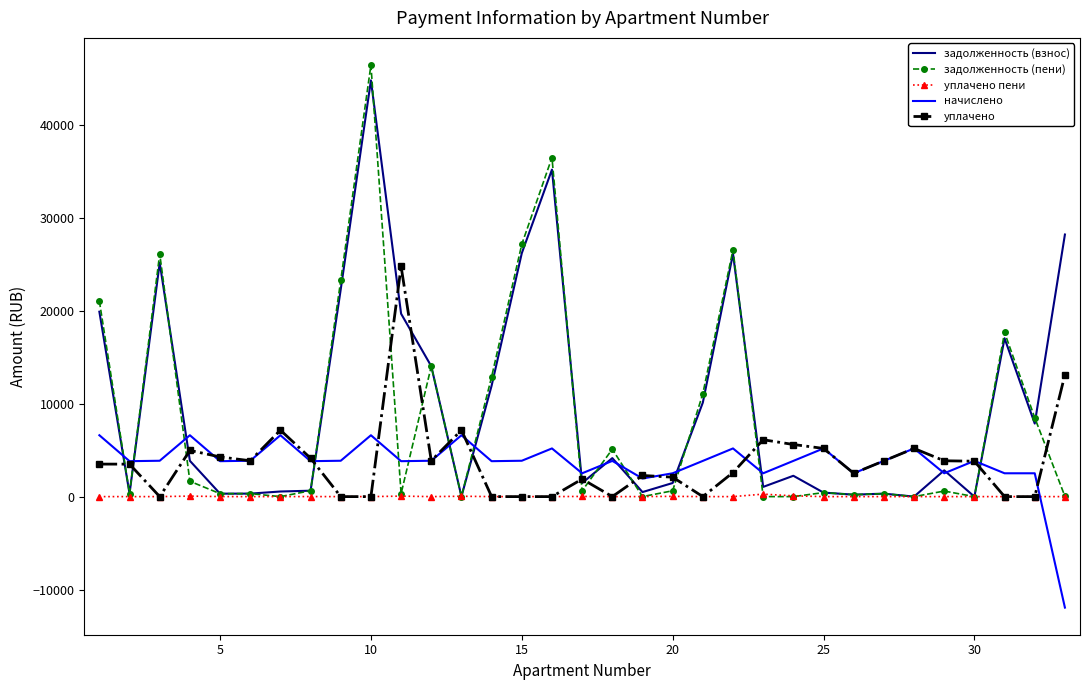

Which series ends up on top after the final intersection of начислено and уплачено?

уплачено